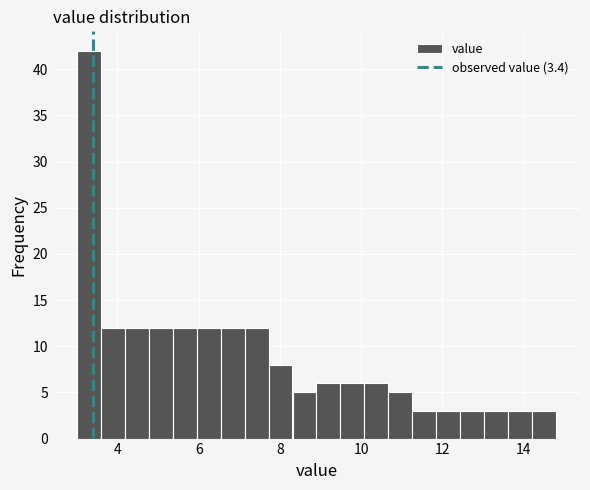

Around what value on the x-axis is the tallest bar? Give the approximate position of its centre, as read against the axis.

3.2